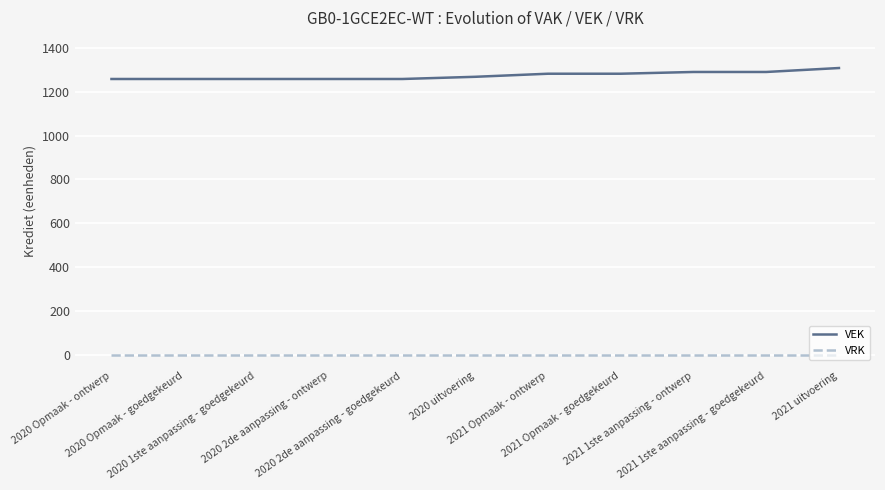

True or false: VRK and VEK cross at least once.

False